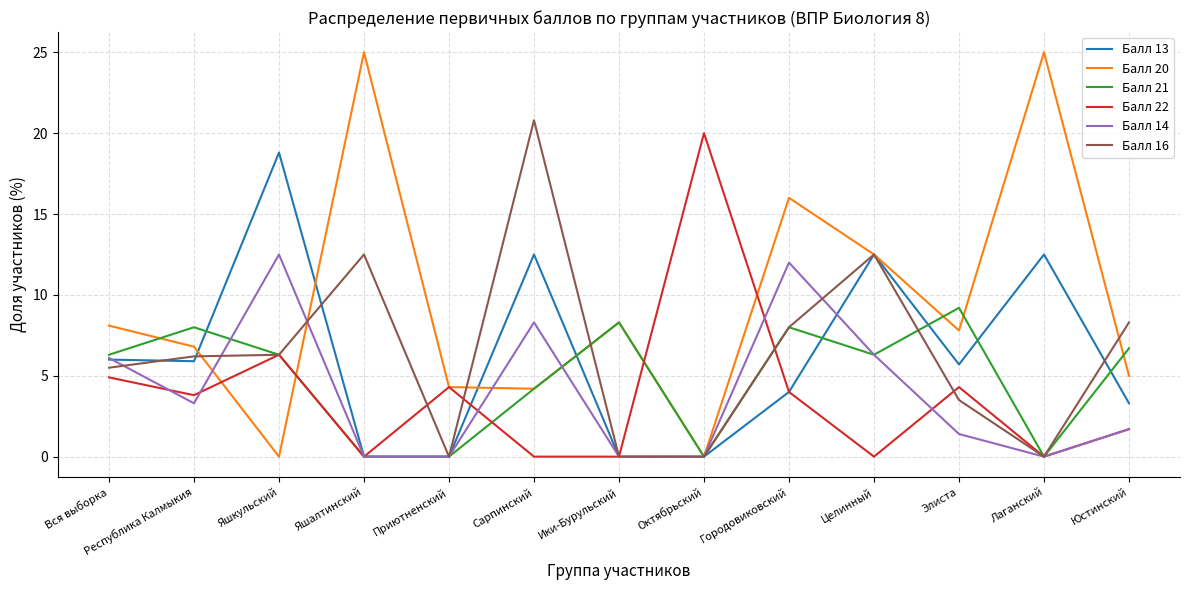

What is the difference between the maximum and minimum values in the Балл 20 series?

25.0